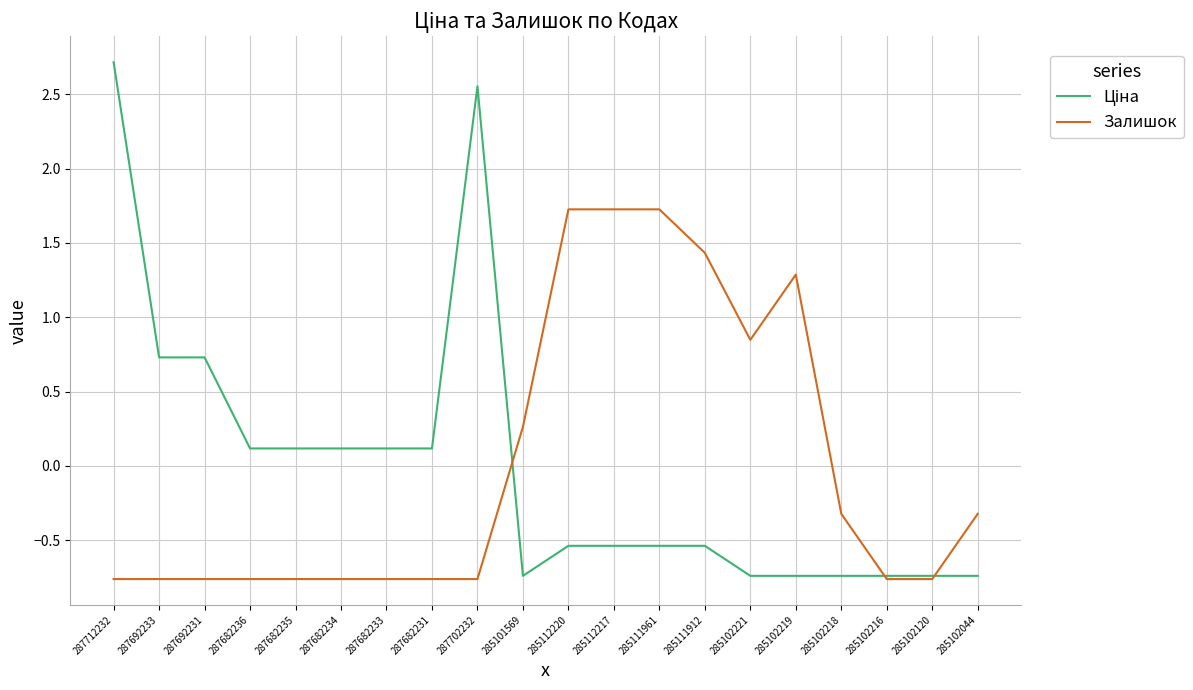

What is the total value across all series at 285111961?

1.2